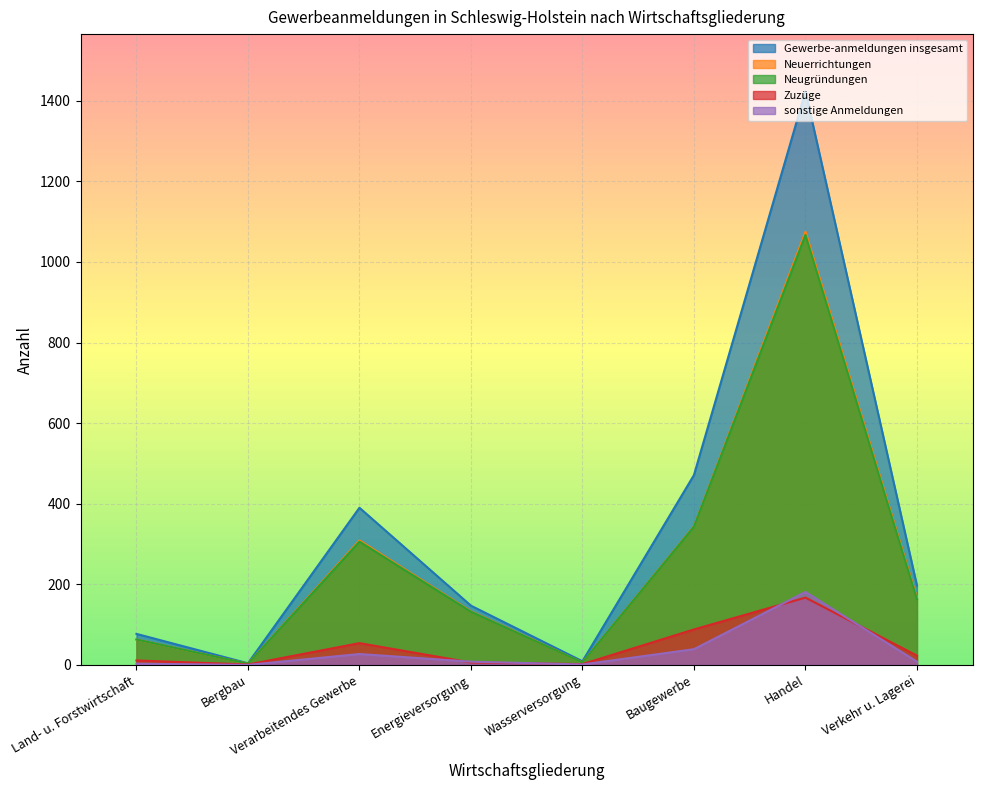

Which category has the highest value in the Zuzüge series?

Handel